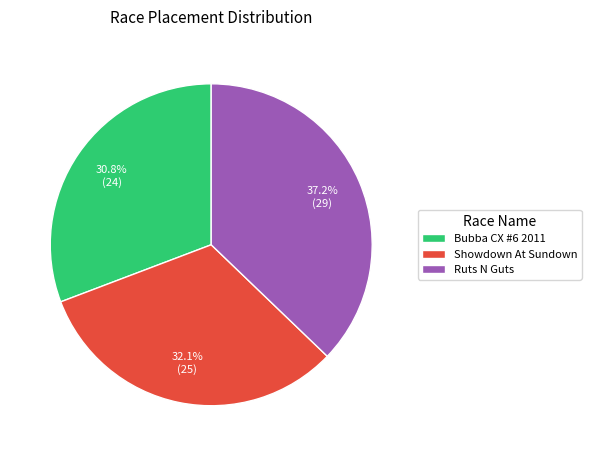

Combined, do Bubba CX #6 2011 and Showdown At Sundown account for over 50%?

Yes